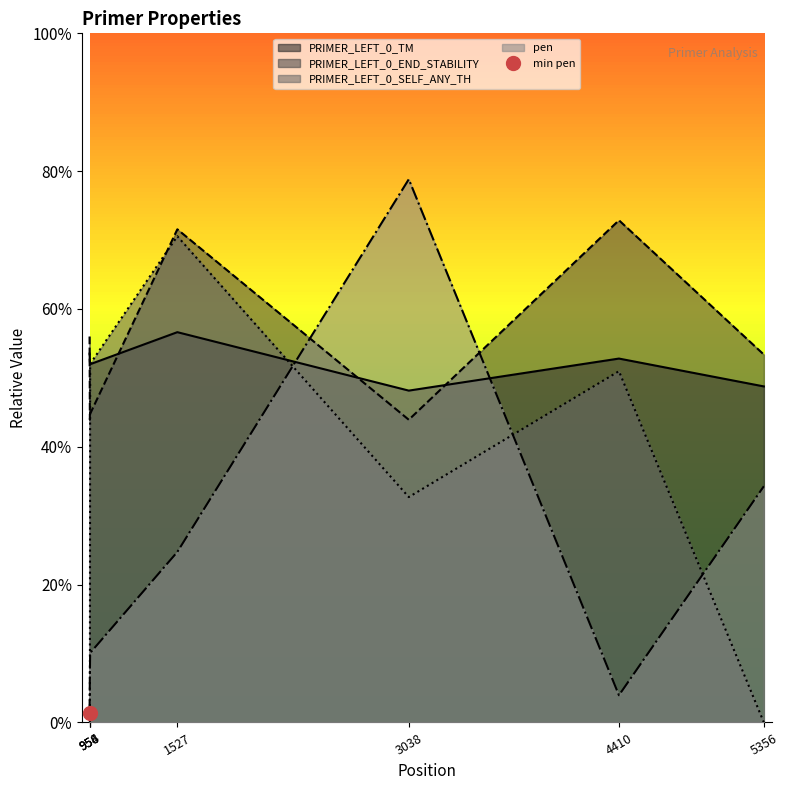

What is the value of the pen point at the 4th from the left?

1.2